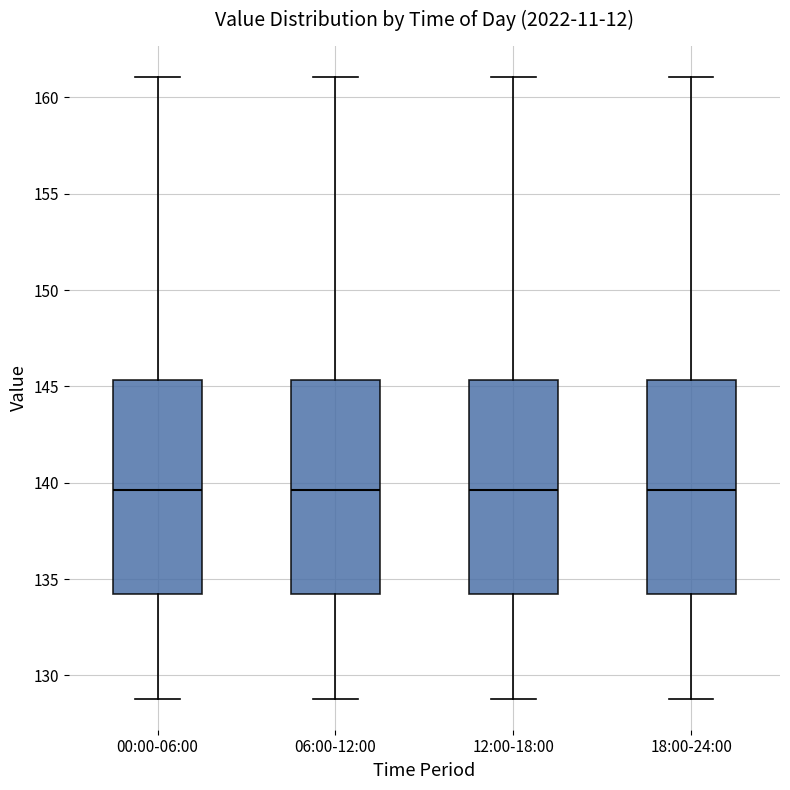

Reading left to right, read every box against the y-axis: the position of its median line, the range the box covers, and the ends of its whiskers. The values are not printed on the chart, so give them approximately, as read against the axis.

00:00-06:00: median 139.5, box 134.0 to 145.5, whiskers 129.0 to 161.0
06:00-12:00: median 139.5, box 134.0 to 145.5, whiskers 129.0 to 161.0
12:00-18:00: median 139.5, box 134.0 to 145.5, whiskers 129.0 to 161.0
18:00-24:00: median 139.5, box 134.0 to 145.5, whiskers 129.0 to 161.0